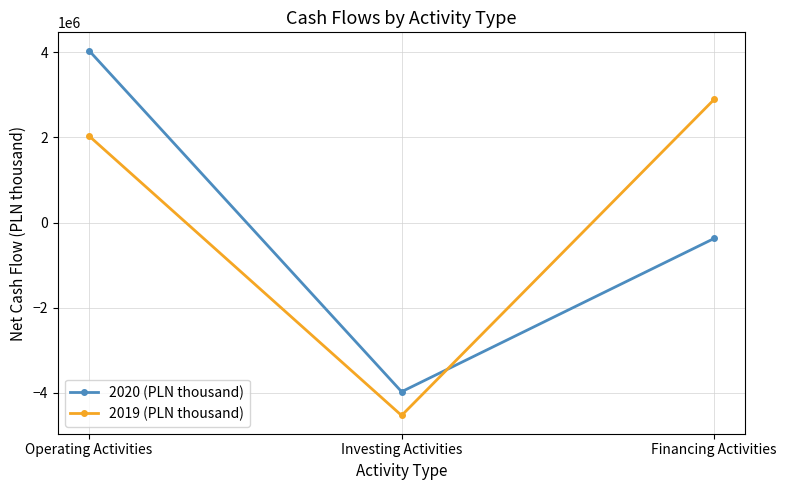

At which label is 2019 (PLN thousand) closest to -820037?

Operating Activities